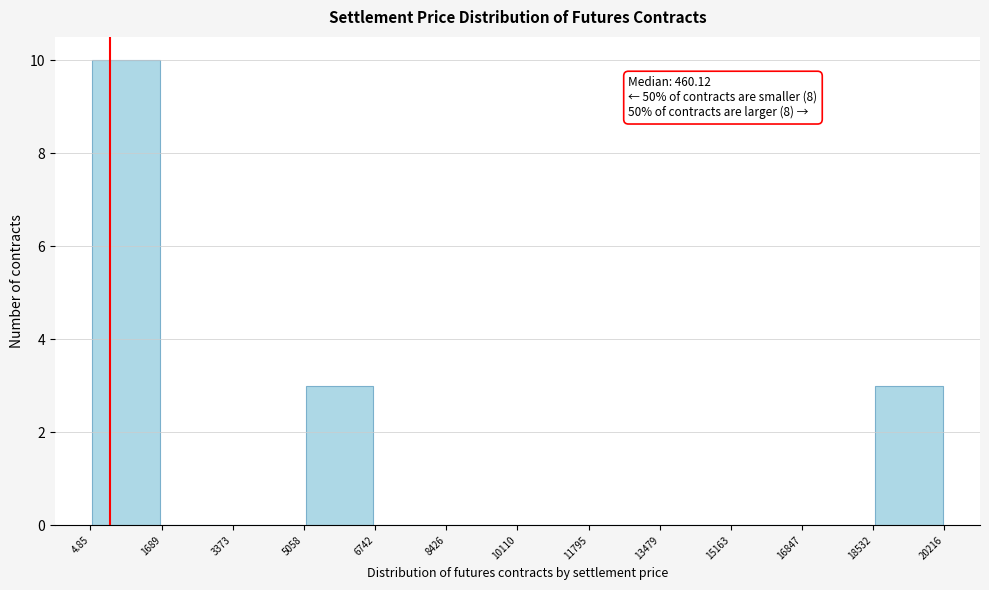

Over which range of the x-axis is the bar tallest?

4.85 to 1689